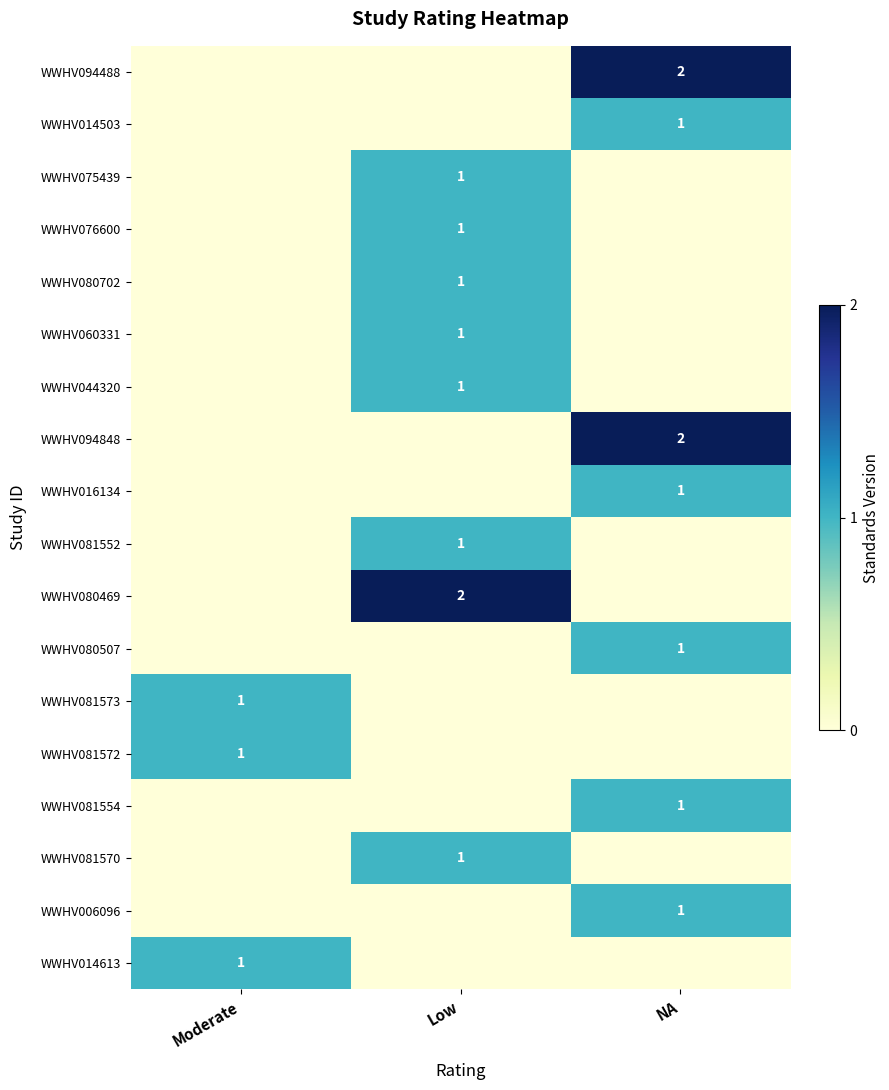

How many distinct data groups are displayed?

18